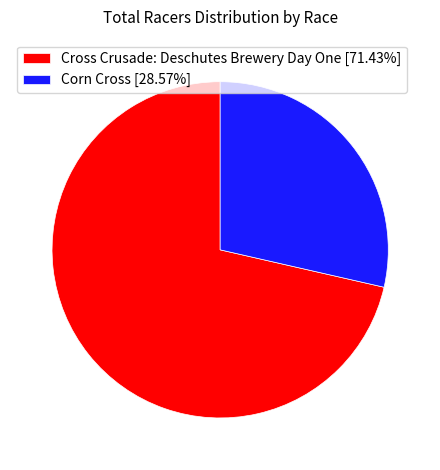

True or false: Corn Cross accounts for 35% of the total.

False